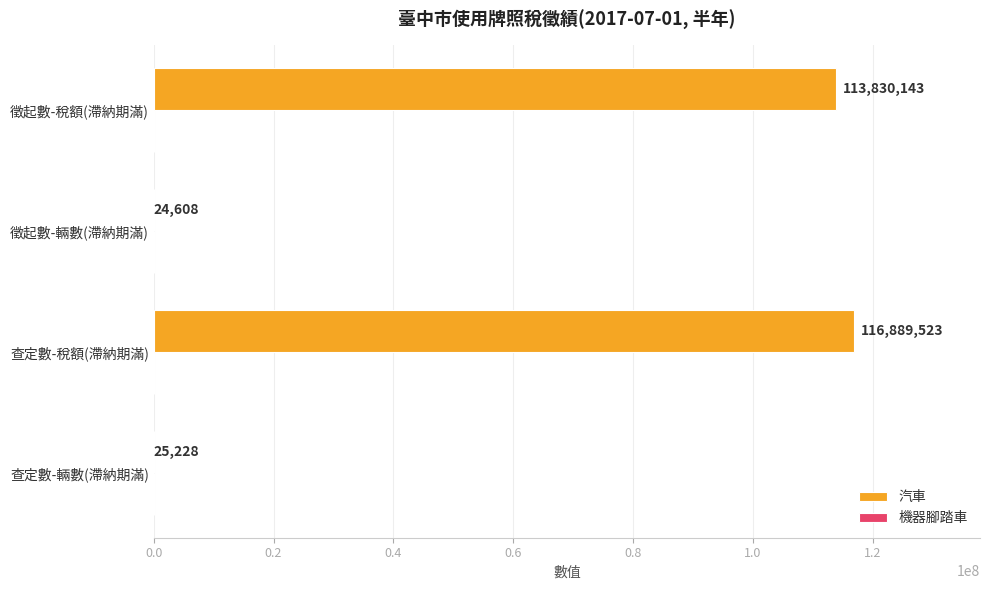

Reading top to bottom, what are all the values shown in this chart?

徵起數-稅額(滯納期滿)=113830143	徵起數-輛數(滯納期滿)=24608	查定數-稅額(滯納期滿)=116889523	查定數-輛數(滯納期滿)=25228